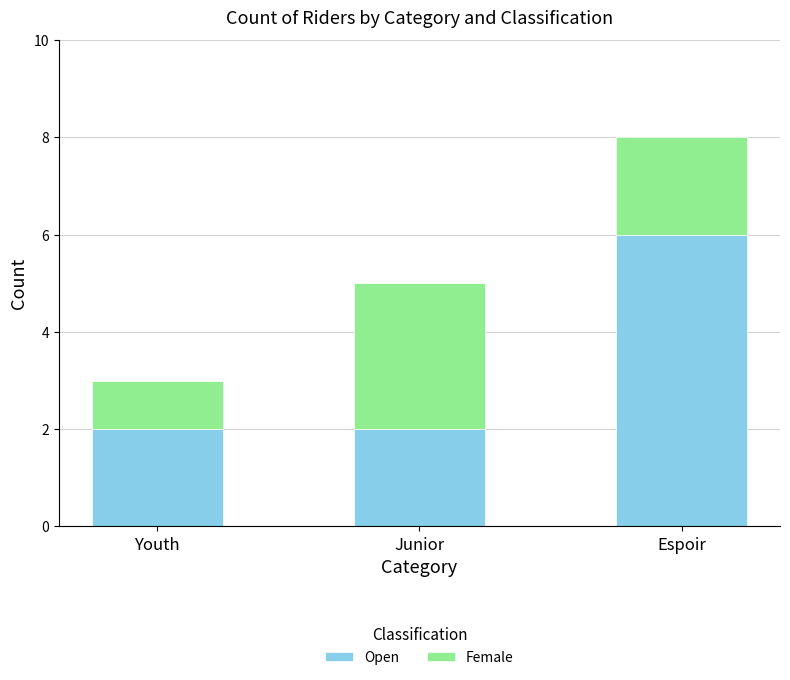

Reading right to left, transcribe the values for Open.

6	2	2